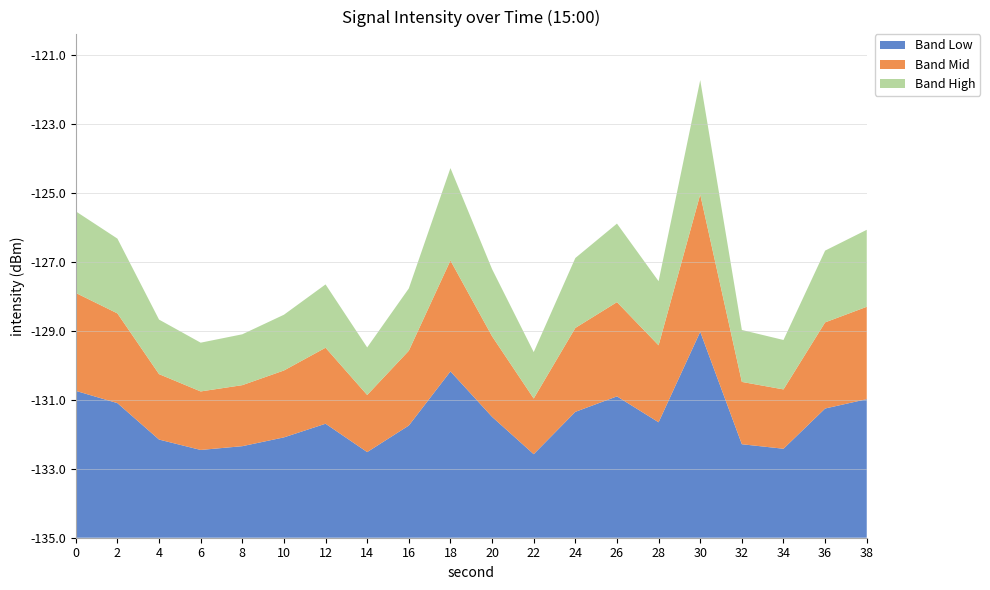

Reading right to left, transcribe all the data shown in this chart.

-126.1	-126.7	-129.3	-129.0	-121.7	-127.6	-125.9	-126.9	-129.6	-127.2	-124.3	-127.8	-129.5	-127.6	-128.5	-129.1	-129.3	-128.7	-126.3	-125.5